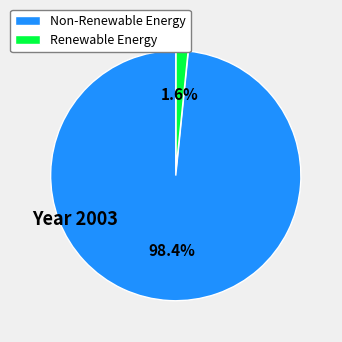

Between Renewable Energy and Non-Renewable Energy, which is larger?

Non-Renewable Energy